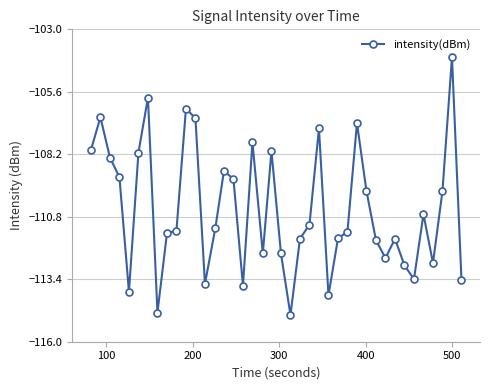

What is the value of the 24th point from the left?

-111.1